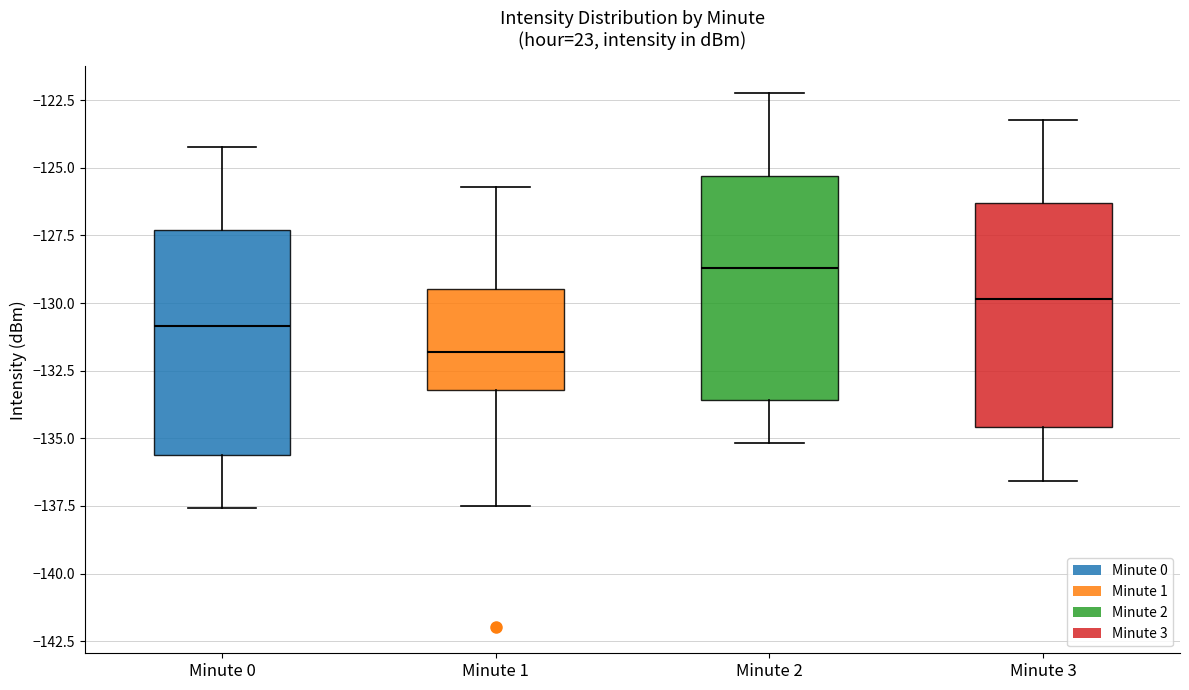

Where is the upper edge of the box for Minute 2 on the y-axis? The values are not printed on the chart, so give them approximately, as read against the axis.

-125.5